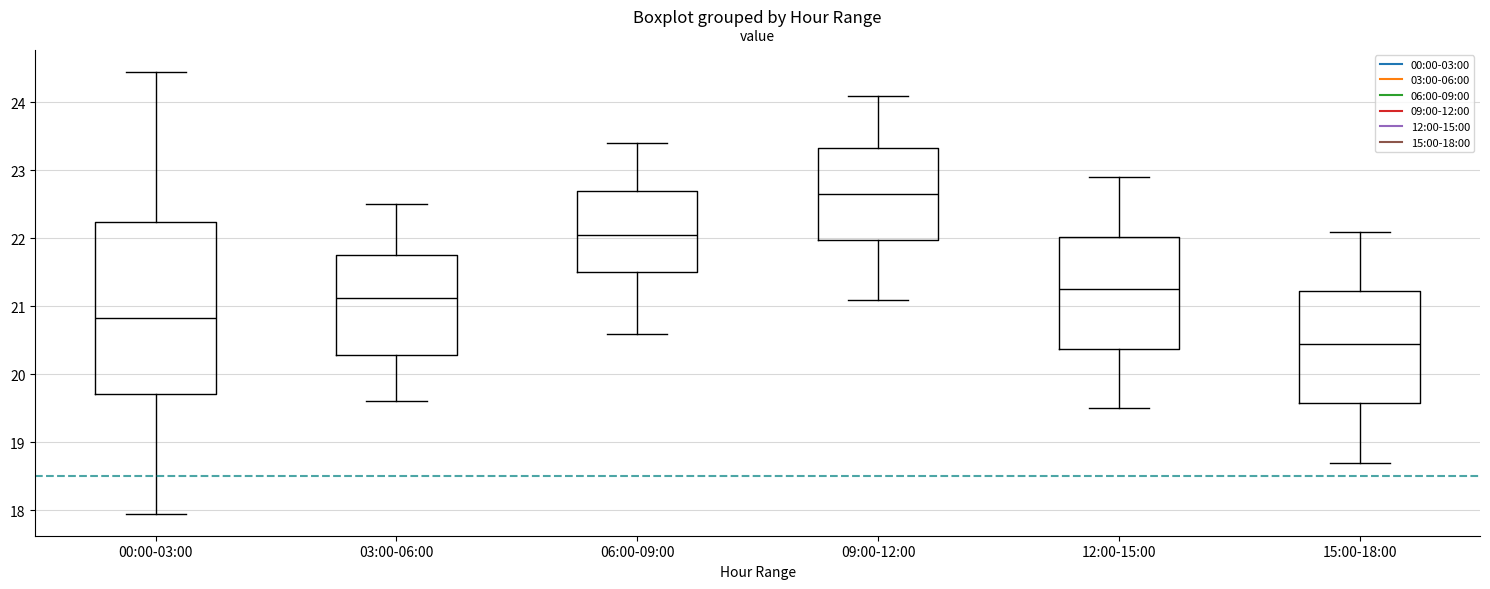

Which box is the tallest, from its lower edge to its upper edge?

00:00-03:00